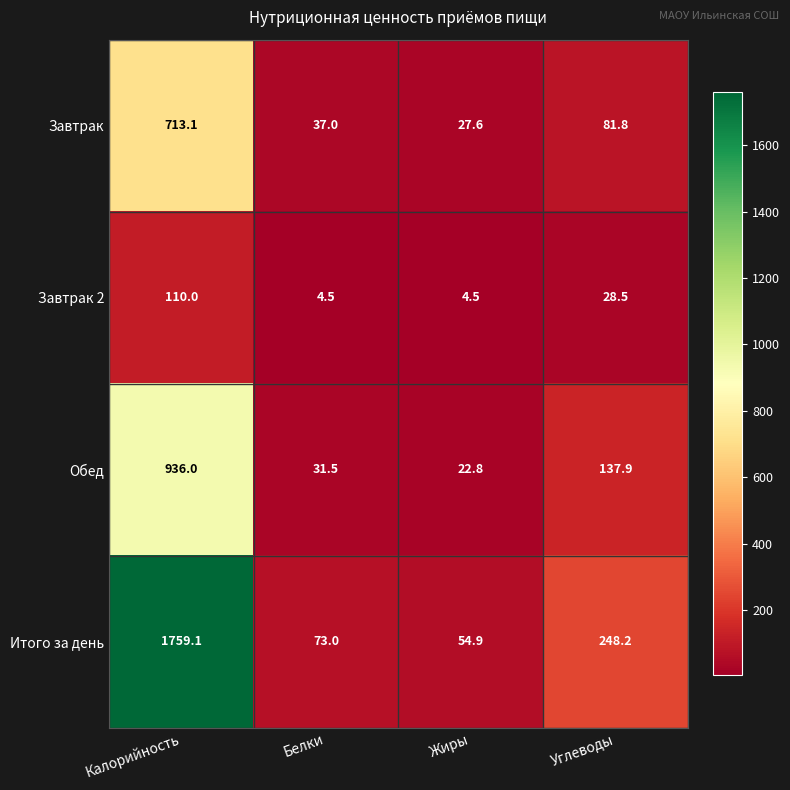

Reading left to right, transcribe all the data shown in this chart.

Завтрак: 713.1	37.0	27.6	81.8
Завтрак 2: 110.0	4.5	4.5	28.5
Обед: 936.0	31.5	22.8	137.9
Итого за день: 1759.1	73.0	54.9	248.2